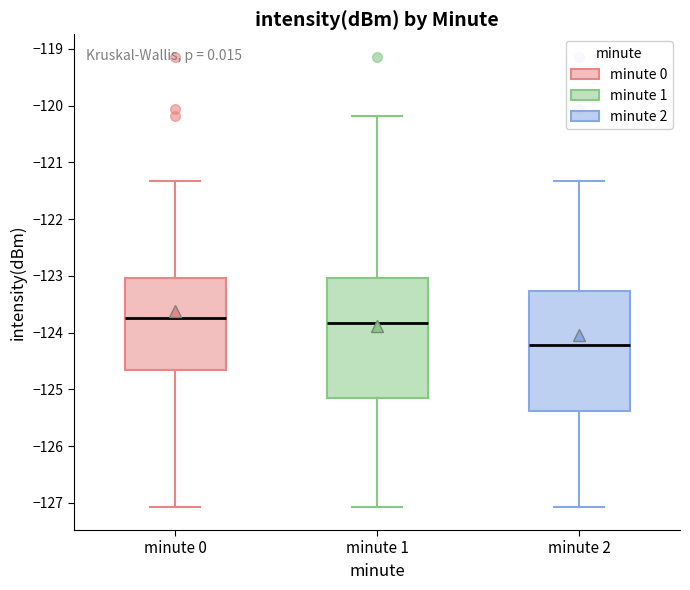

Where is the upper edge of the box for minute 2 on the y-axis? The values are not printed on the chart, so give them approximately, as read against the axis.

-123.3